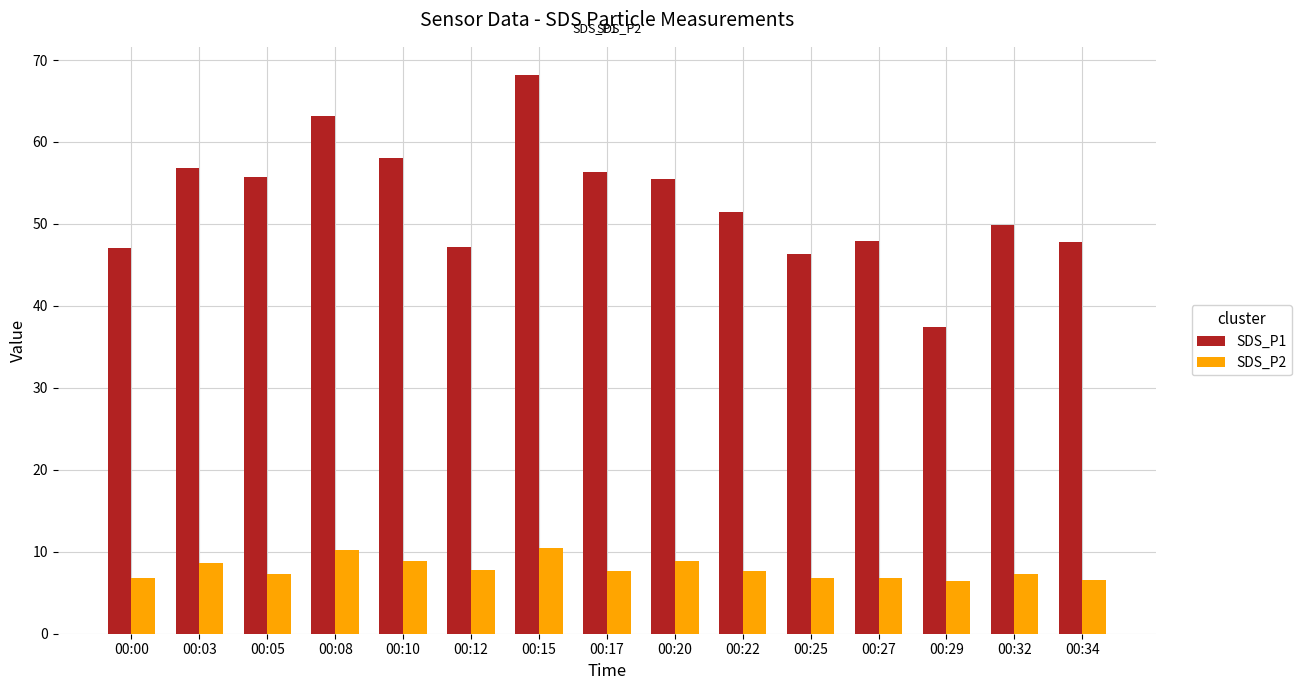

What is the spread (max minus min) of values at 00:27?

41.2